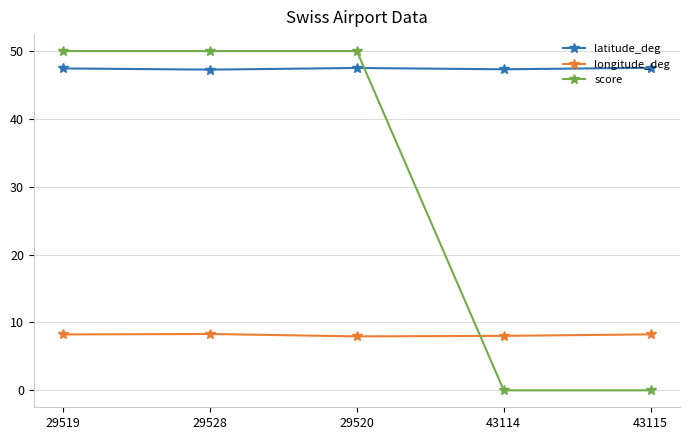

The value of latitude_deg at 43115 is 47.5. True or false?

True